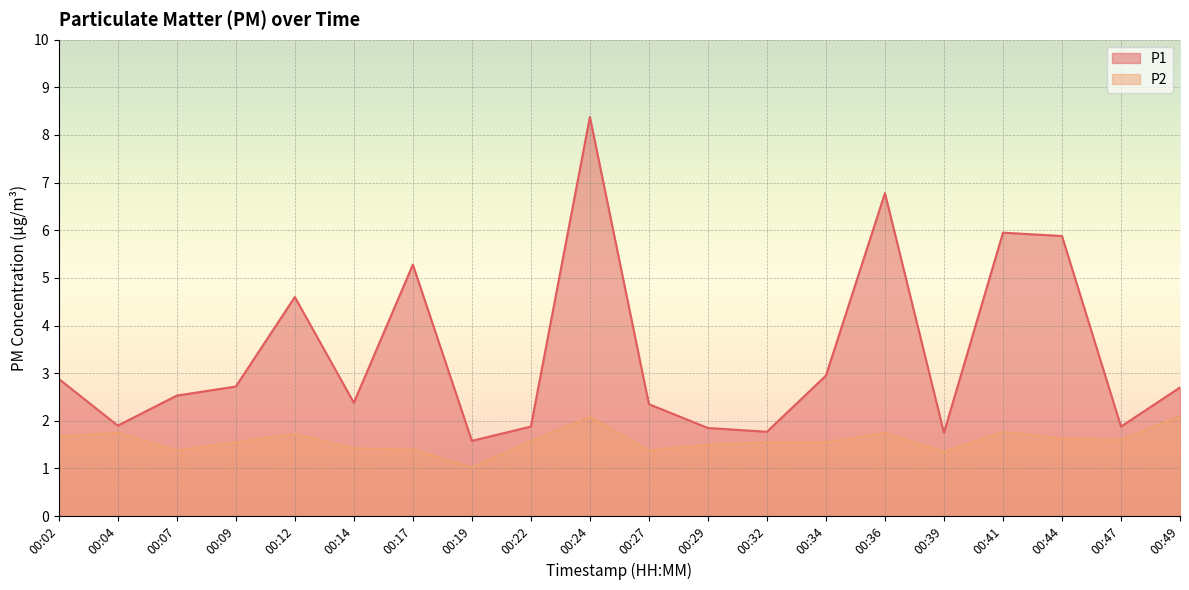

True or false: P1 and P2 cross at least once.

False